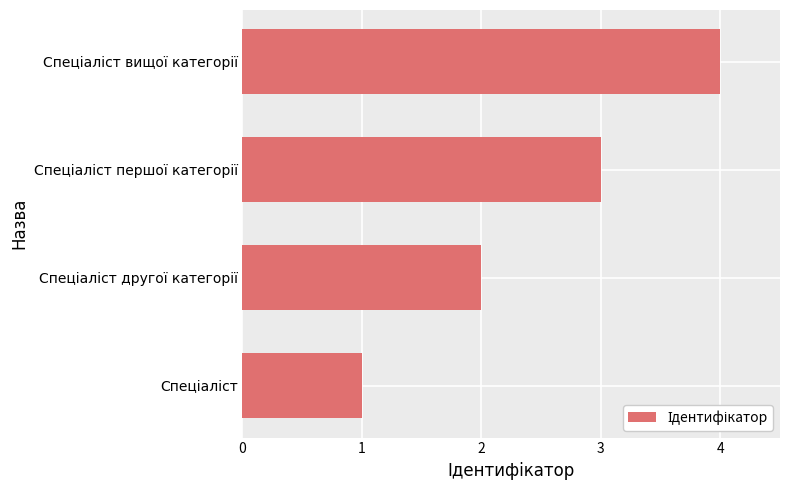

What is the greatest value displayed?

4